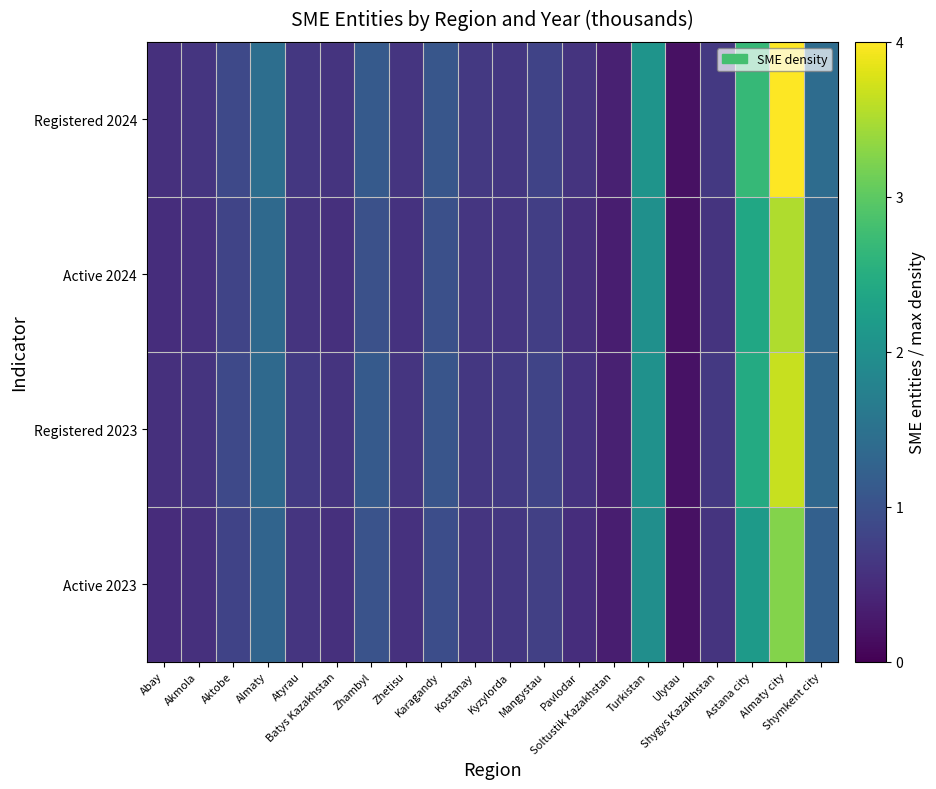

At how many categories does at least one series exceed 2?

3